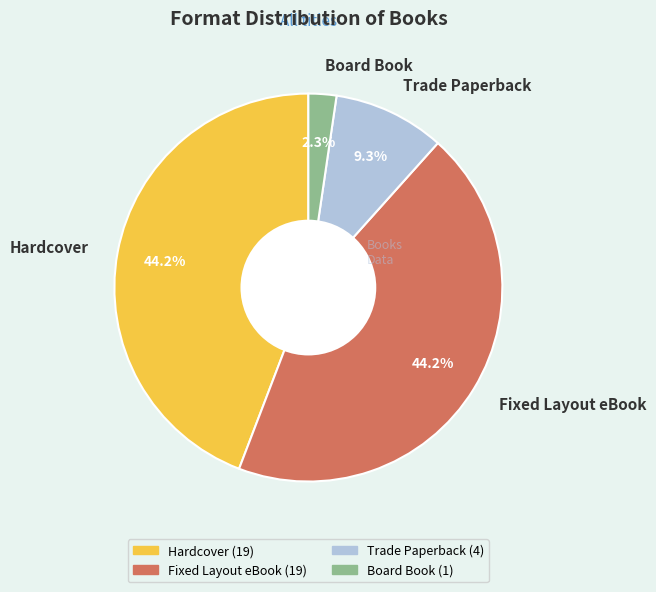

How many segments does this pie chart have?

4